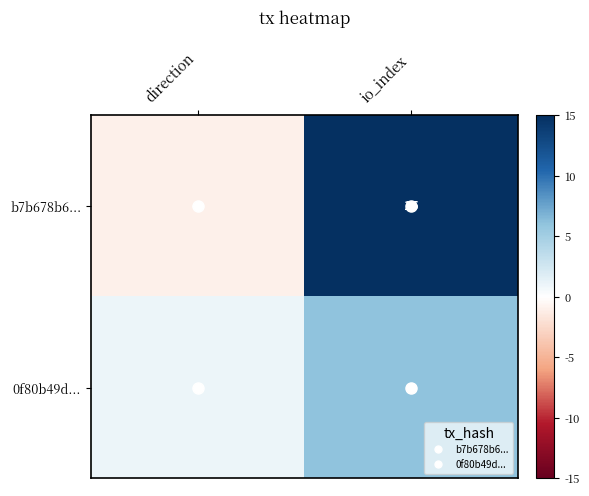

Is the value of b7b678b6... at io_index greater than the value of 0f80b49d... at io_index?

Yes